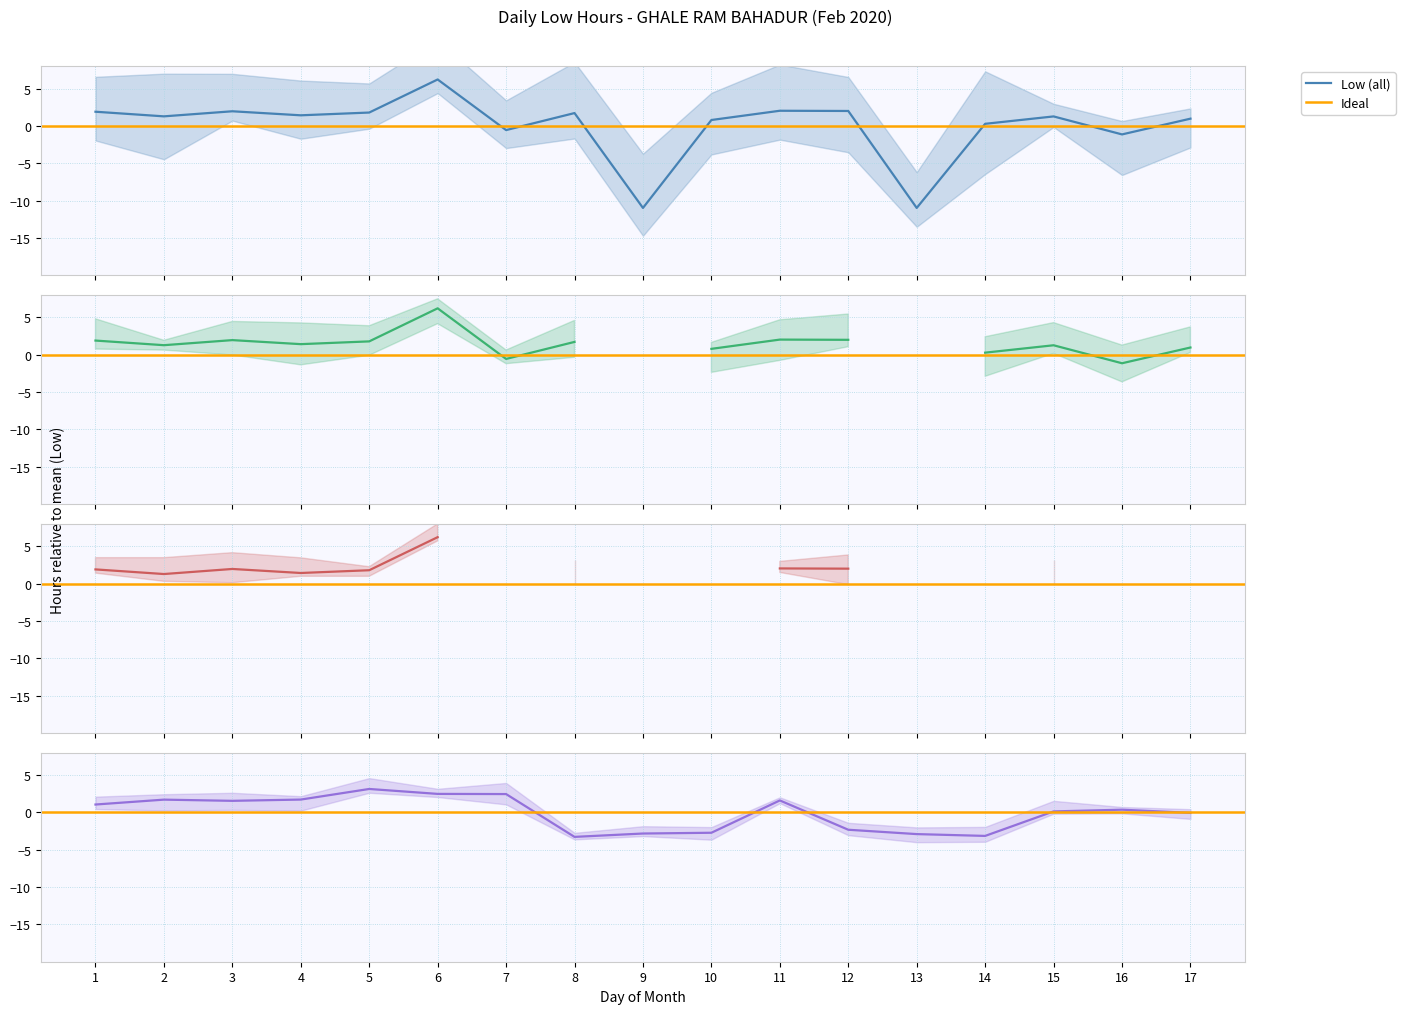

What is the ratio of the value at 15 to the value at 6?

0.2